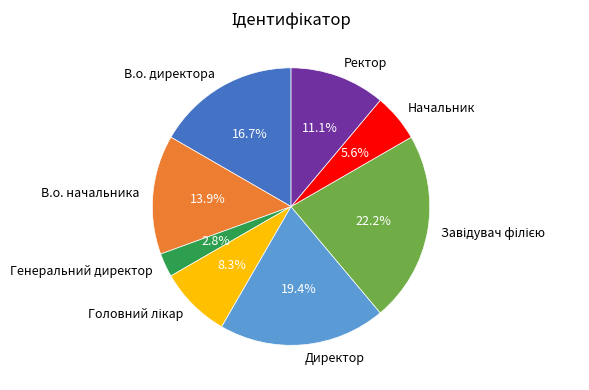

Is it true that В.о. начальника is 2% of the pie?

False